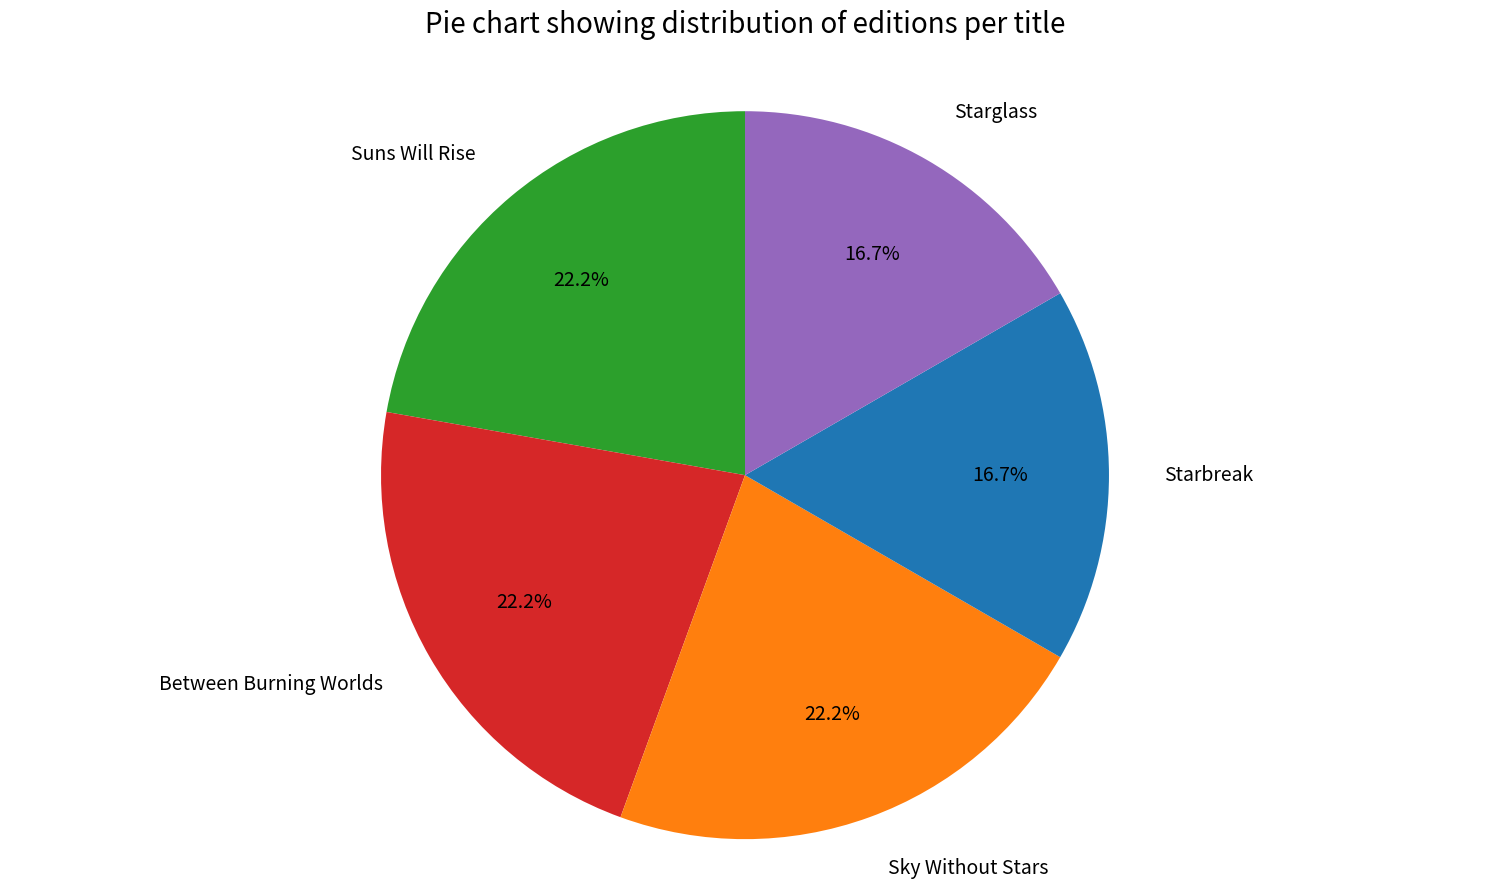

How many segments does this pie chart have?

5